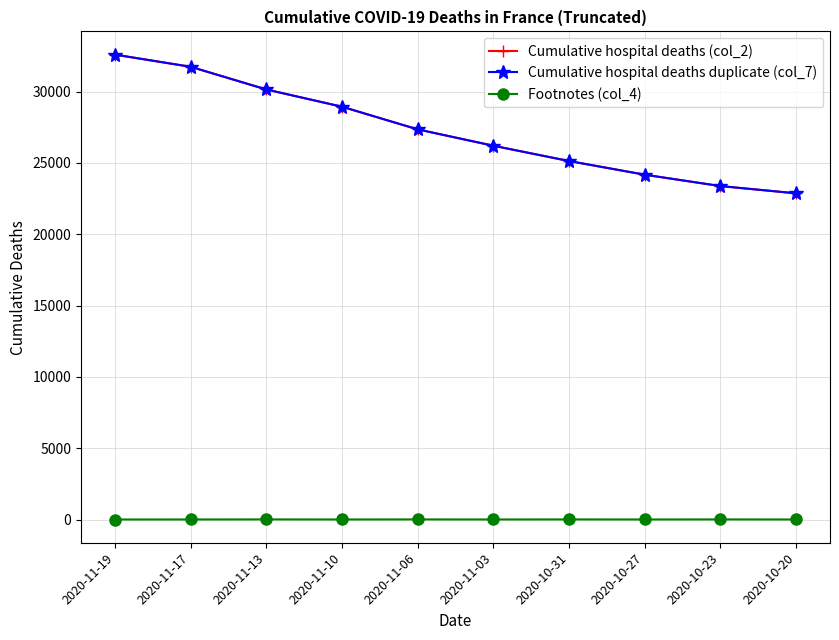

Where is the first local maximum for Footnotes (col_4)?

2020-11-13